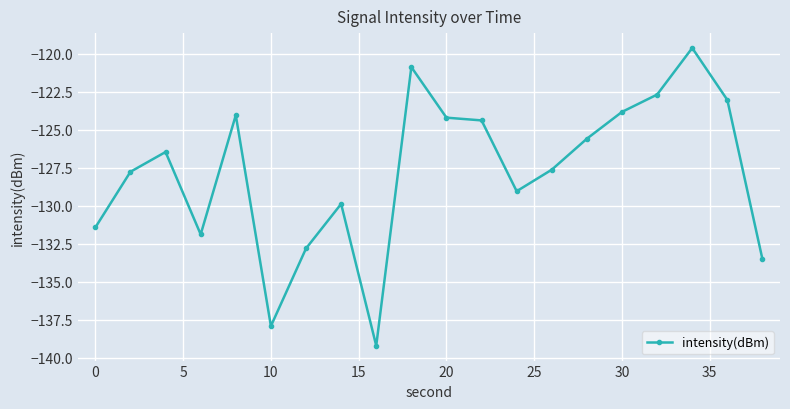

What is the sum of all values?

-2555.7